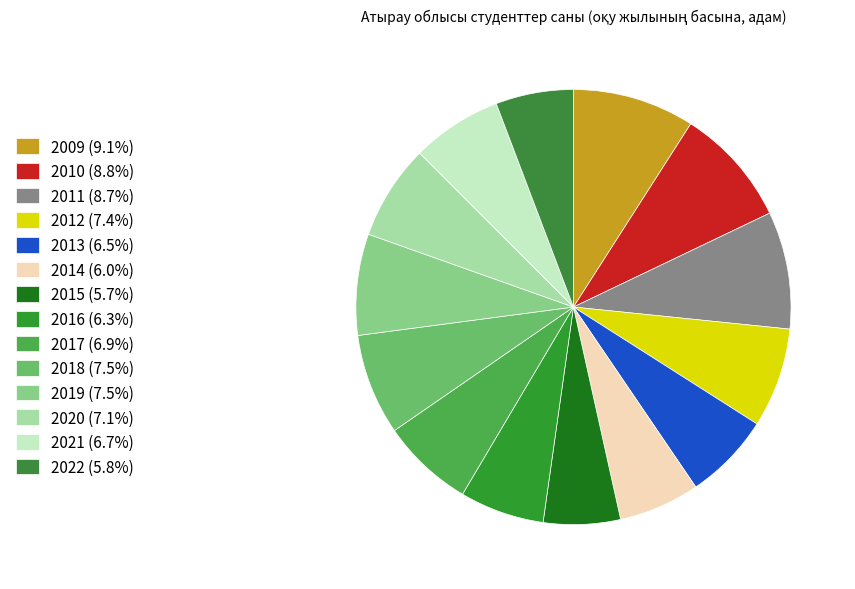

What portion of the pie excludes 2018?

92.5%